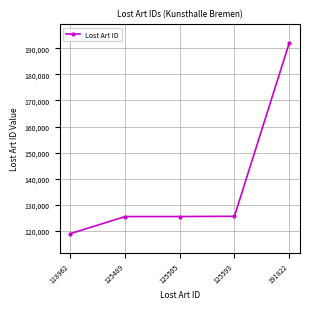

True or false: the data has more than 2 interior local peaks.

False